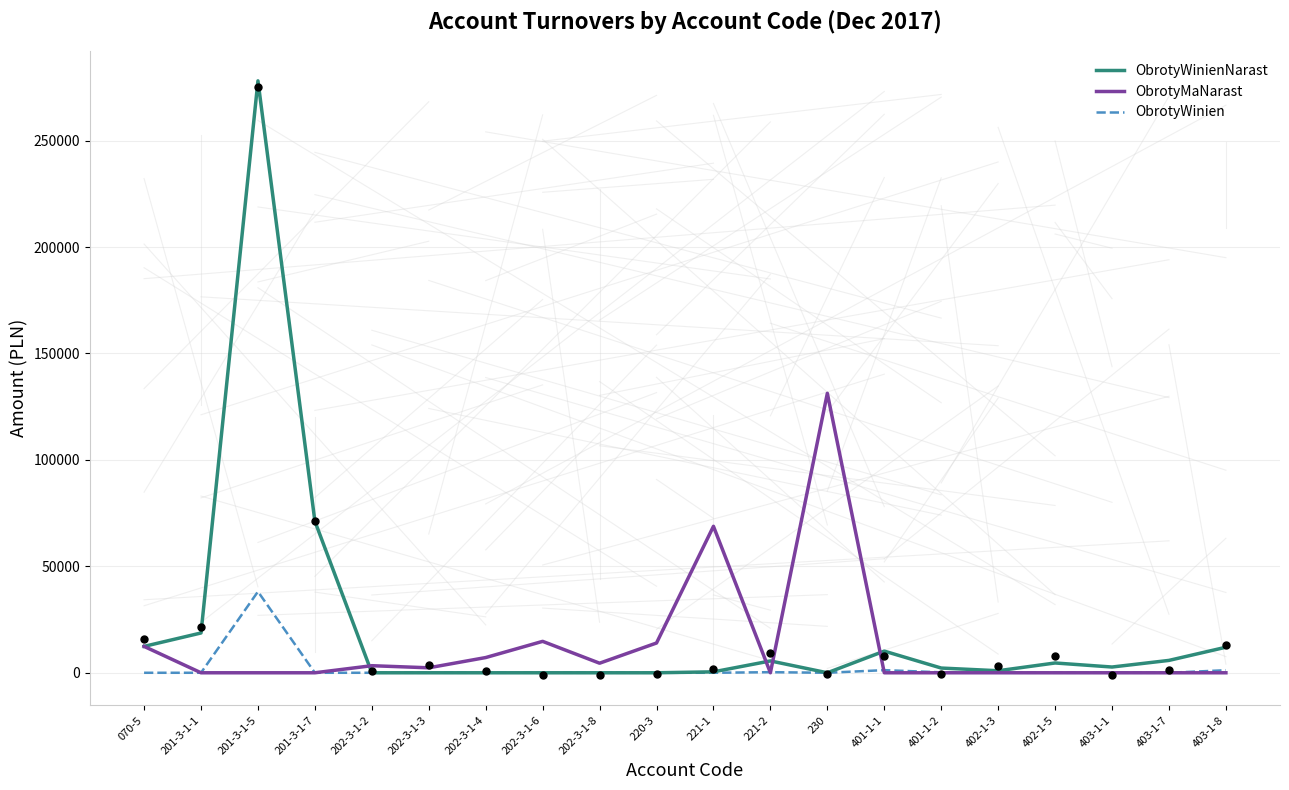

Which series reaches the maximum Y coordinate?

ObrotyWinienNarast